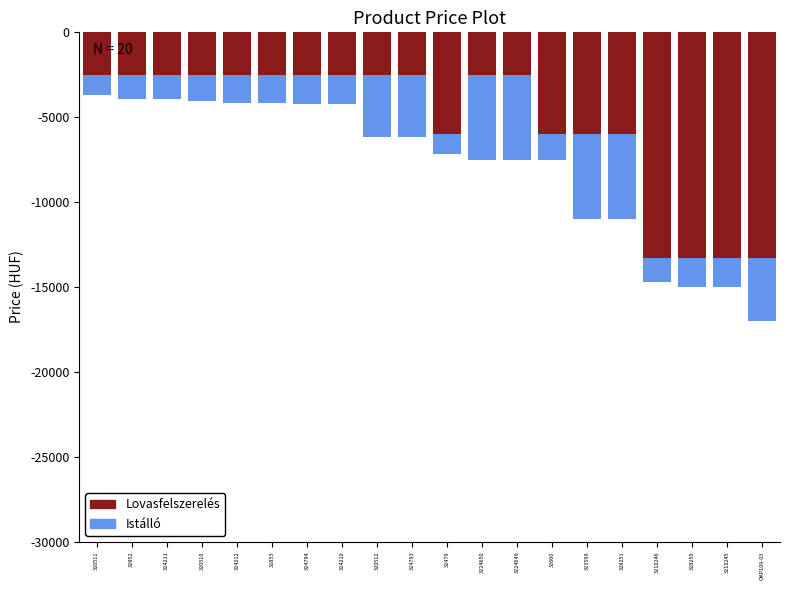

Rank the series at 324211 from lowest to highest value.

Lovasfelszerelés, Istálló